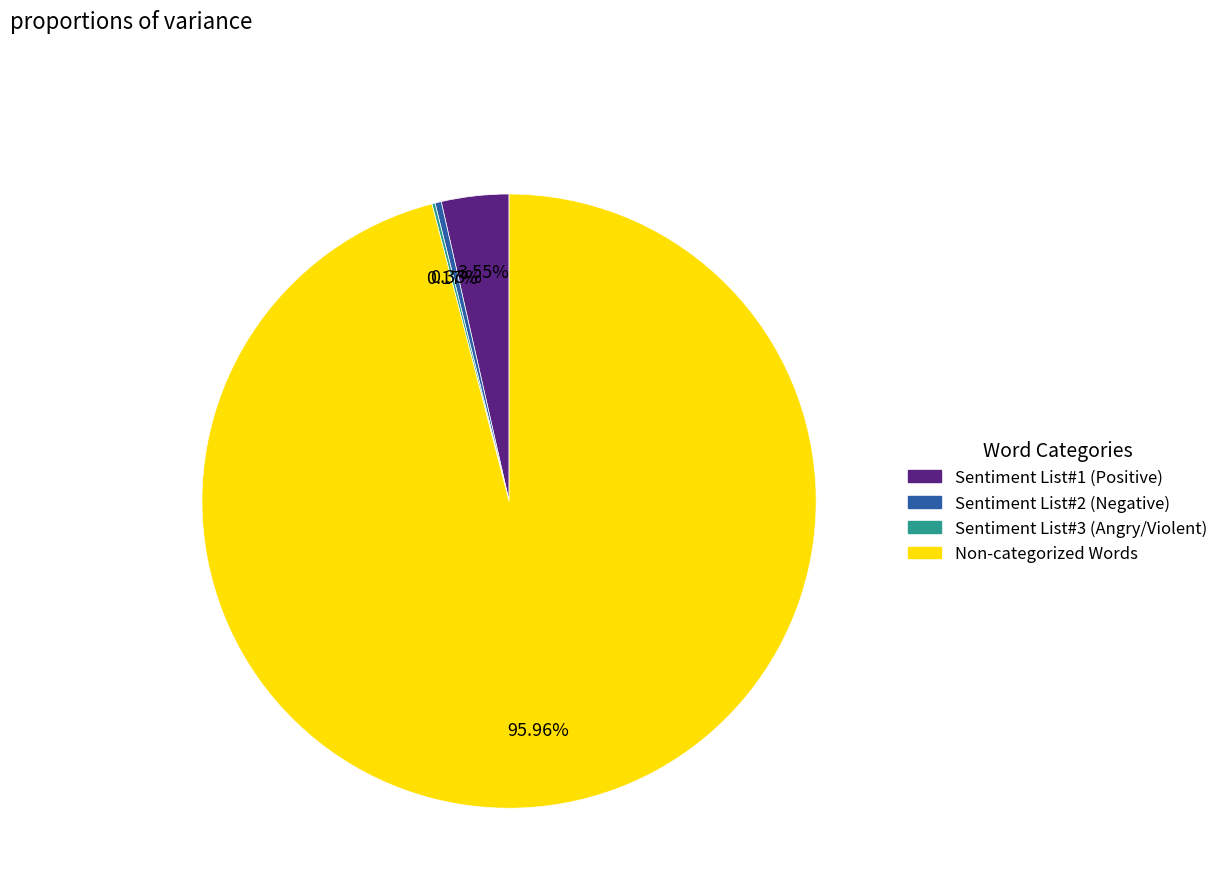

To the nearest percent, what is the average slice percentage?

25%